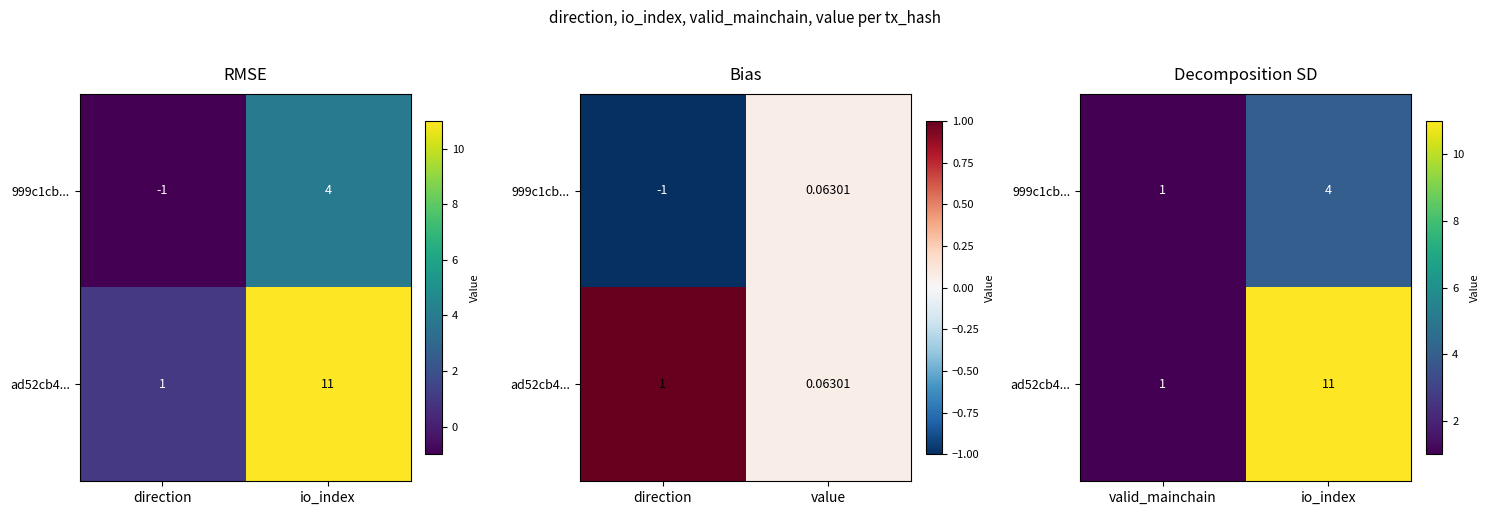

At which category does the chart reach its minimum across all series?

valid_mainchain